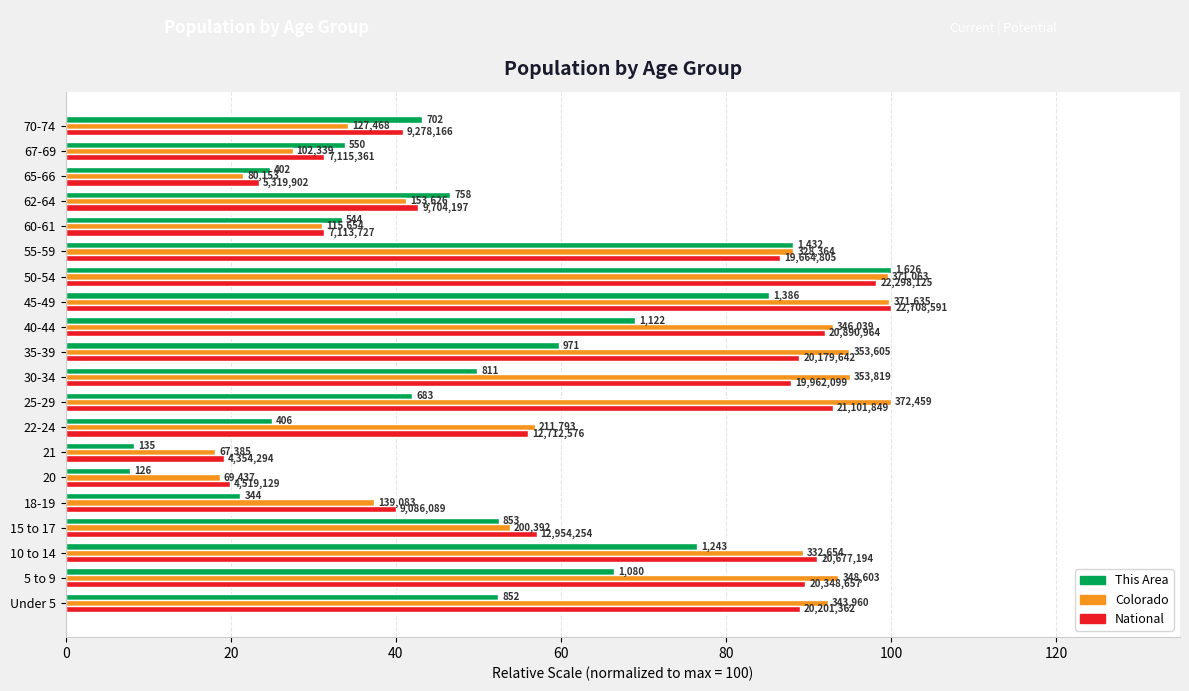

What is the average value of the This Area series?

49.3